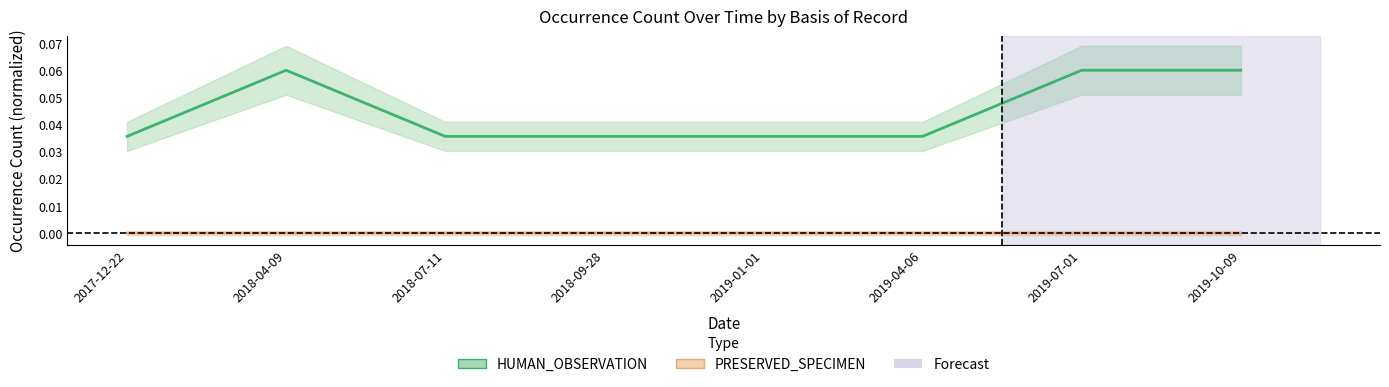

Which series has the largest range (max minus min)?

HUMAN_OBSERVATION